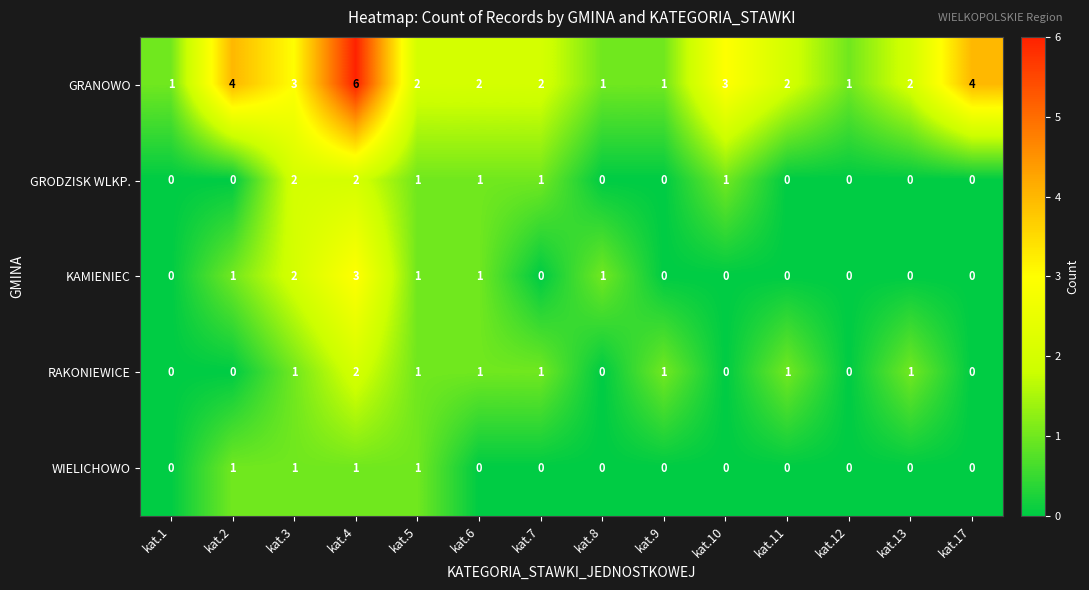

Is it true that GRANOWO equals 2 at kat.7?

True